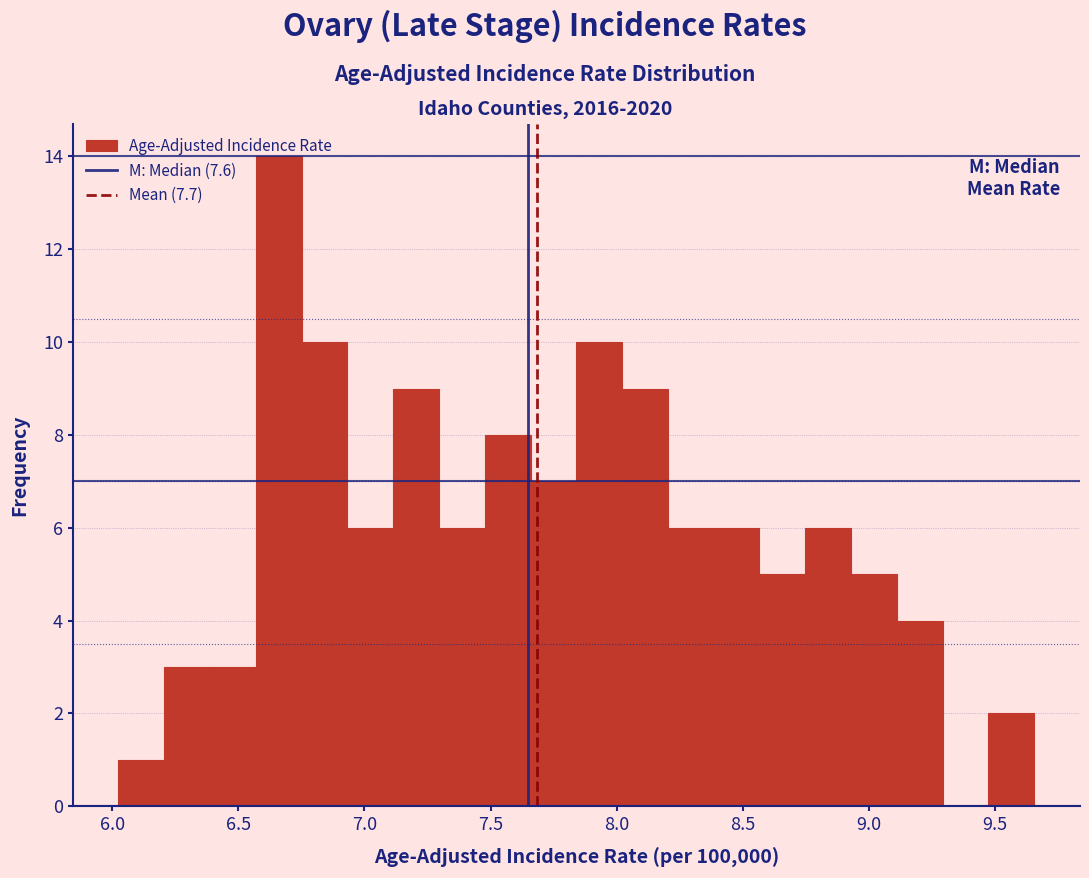

Read against the x-axis, roughly where is the centre of the tallest bar?

6.65